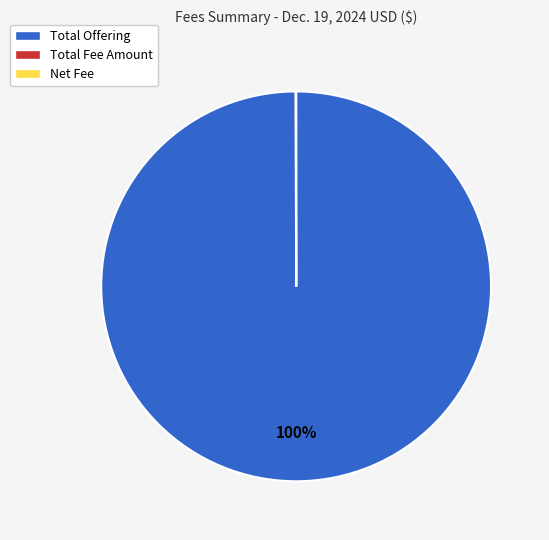

Is it true that Total Offering is 100% of the pie?

True